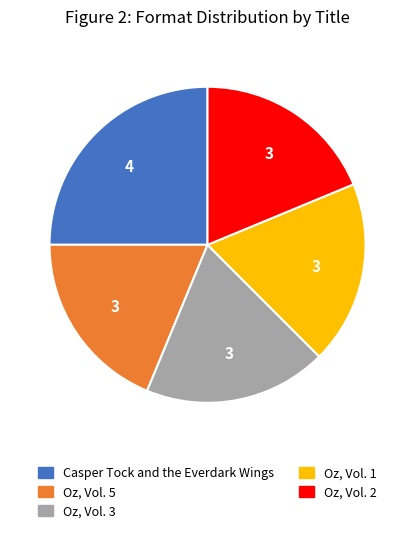

What is the ratio of the value at Oz, Vol. 2 to the value at Oz, Vol. 5?

1.0